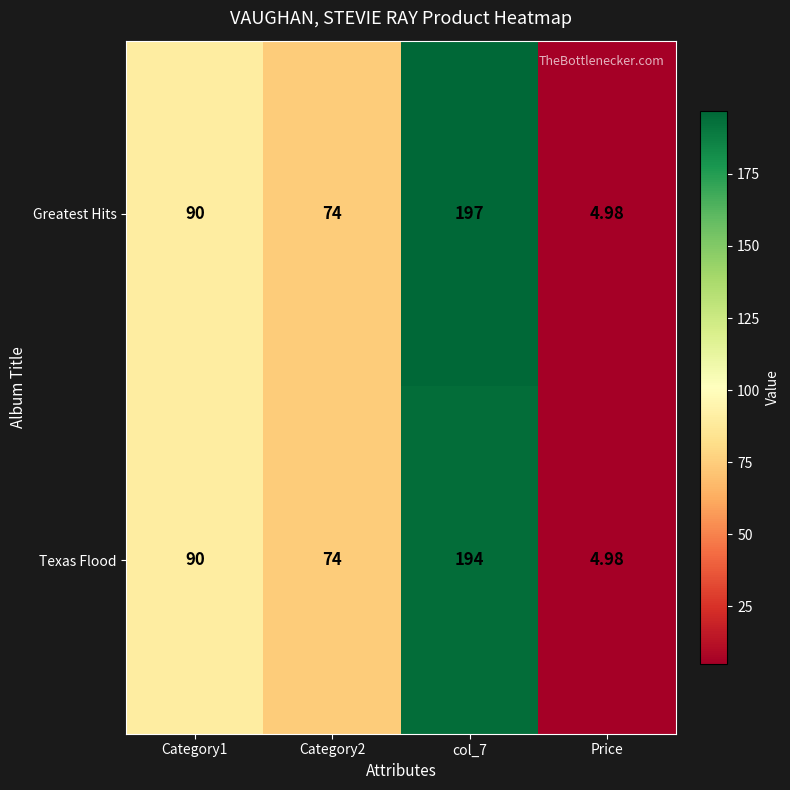

Rank the series by their average value, from lowest to highest.

Texas Flood, Greatest Hits